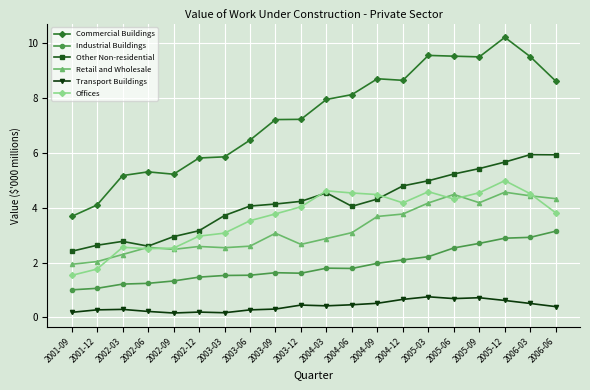

What is the value of the Offices point at the 8th from the left?

3.5